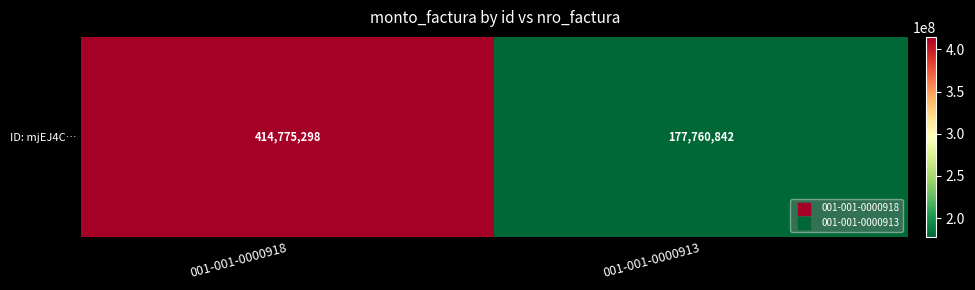

Reading left to right, extract all data points from this chart.

001-001-0000918=414775298	001-001-0000913=177760842